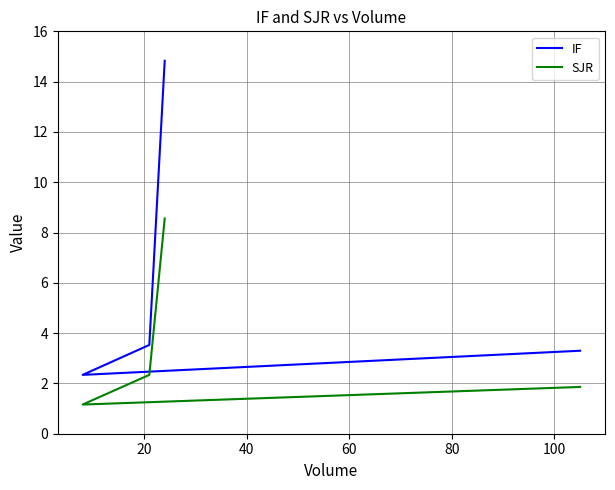

Is the value of SJR at 0 greater than the value of IF at 0?

No